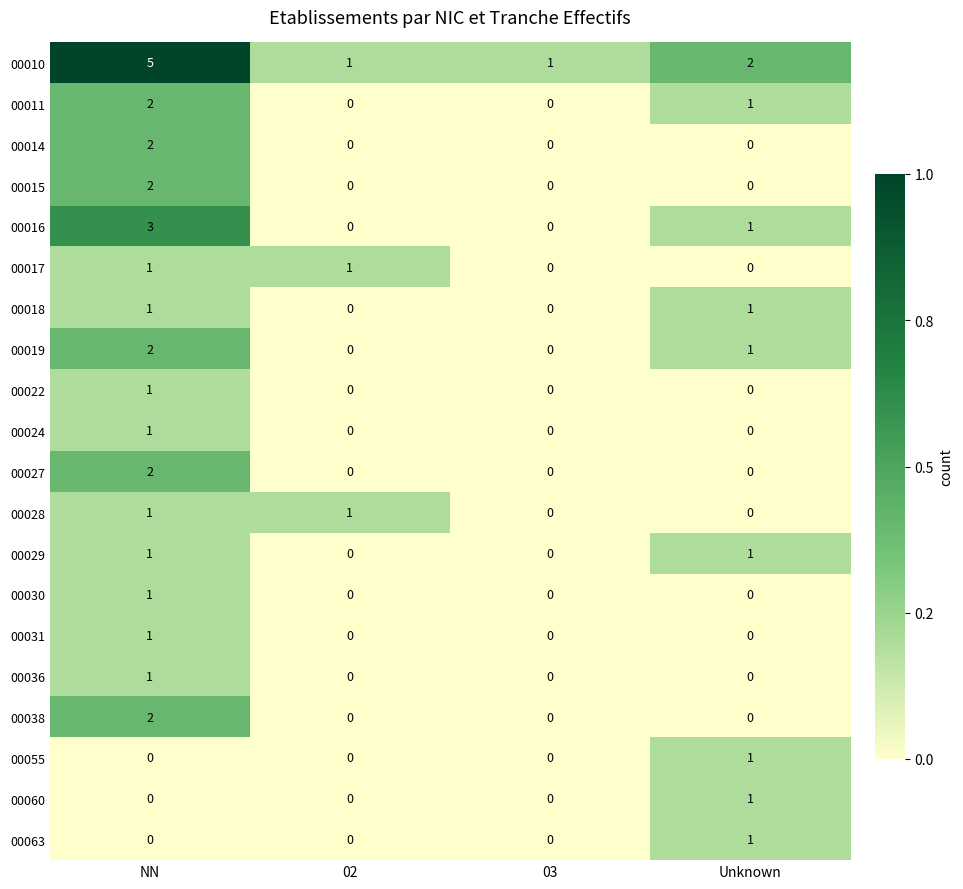

How many categories are shown in the chart?

4